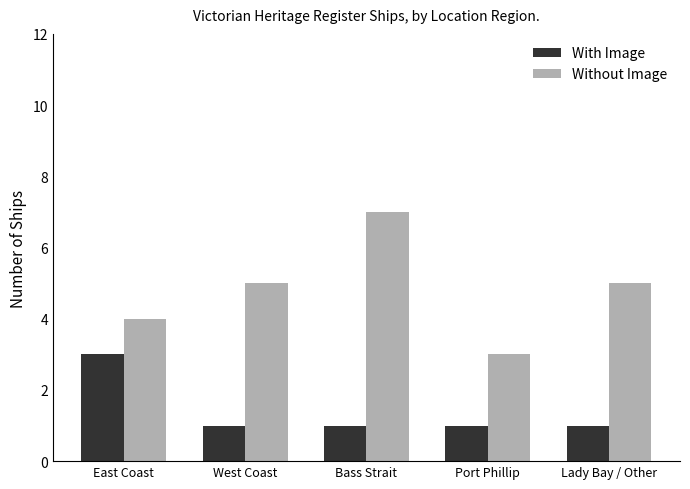

What is the value of the Without Image bar at the 2nd from the left?

5